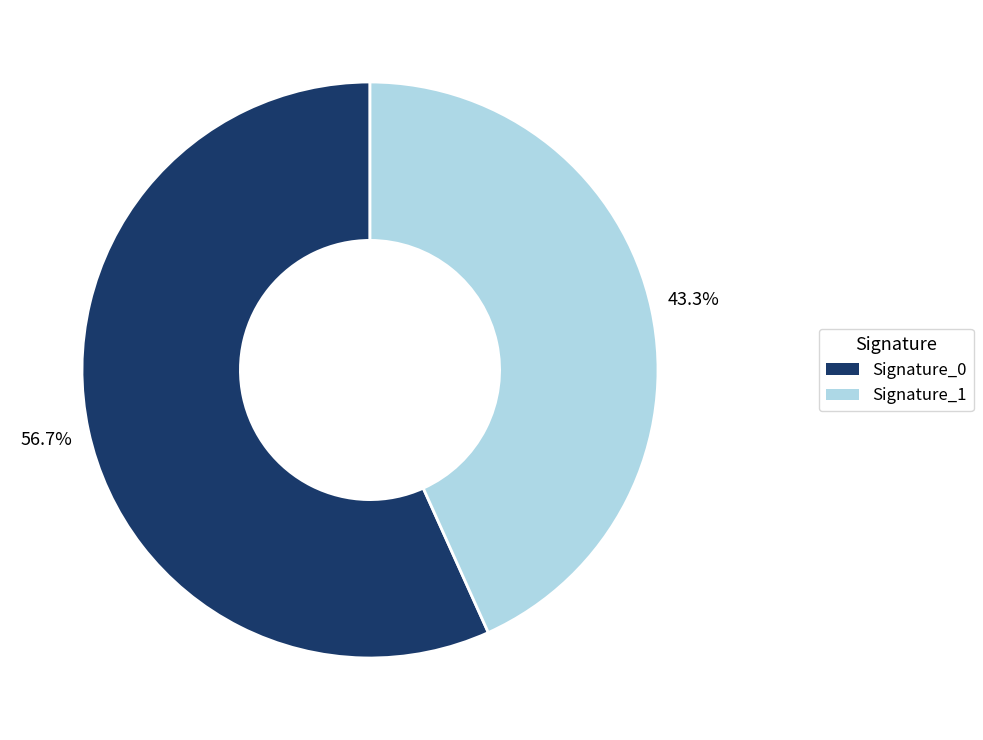

Is there a majority slice in this chart?

Yes